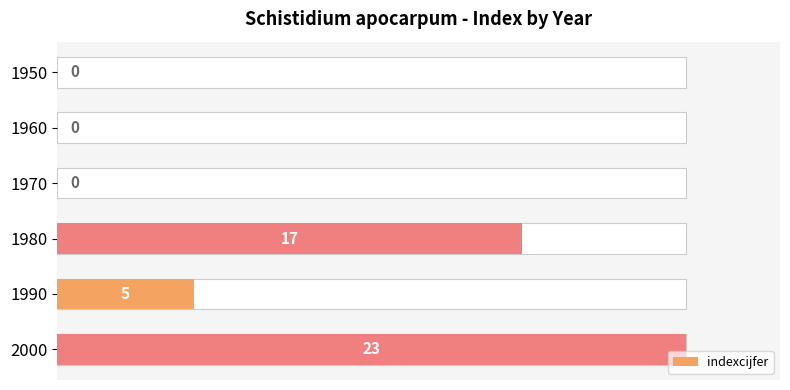

Does the chart contain any negative values?

No